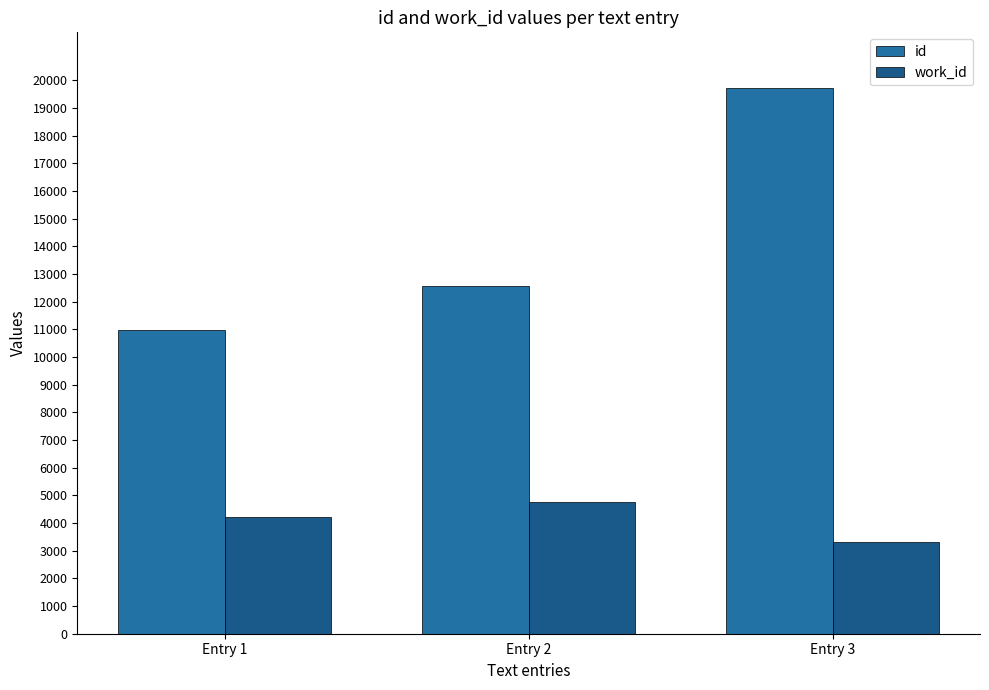

How many data points in work_id are less than 4217?

1